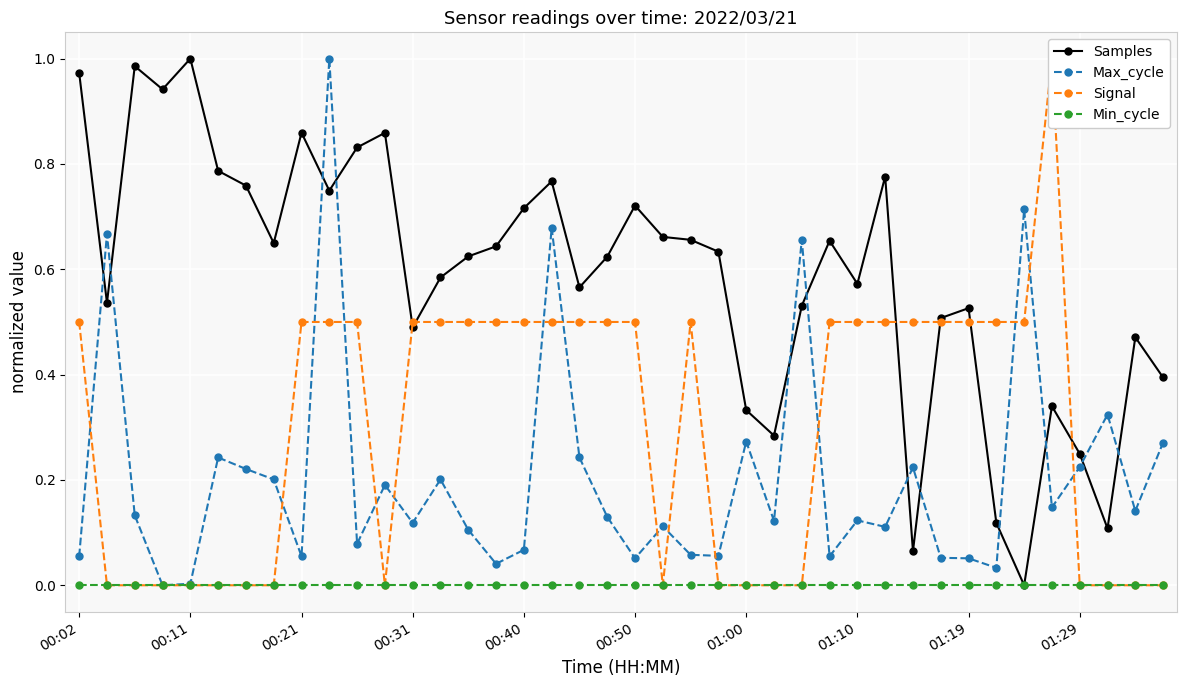

After their last crossing, which series has the higher values: Samples or Max_cycle?

Samples